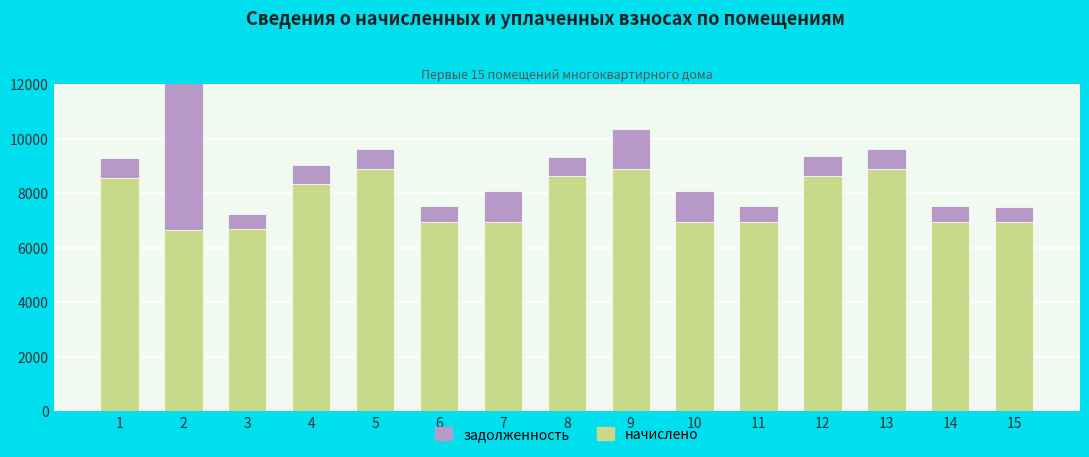

What is the difference between the second highest and minimum values in the начислено series?

2241.6